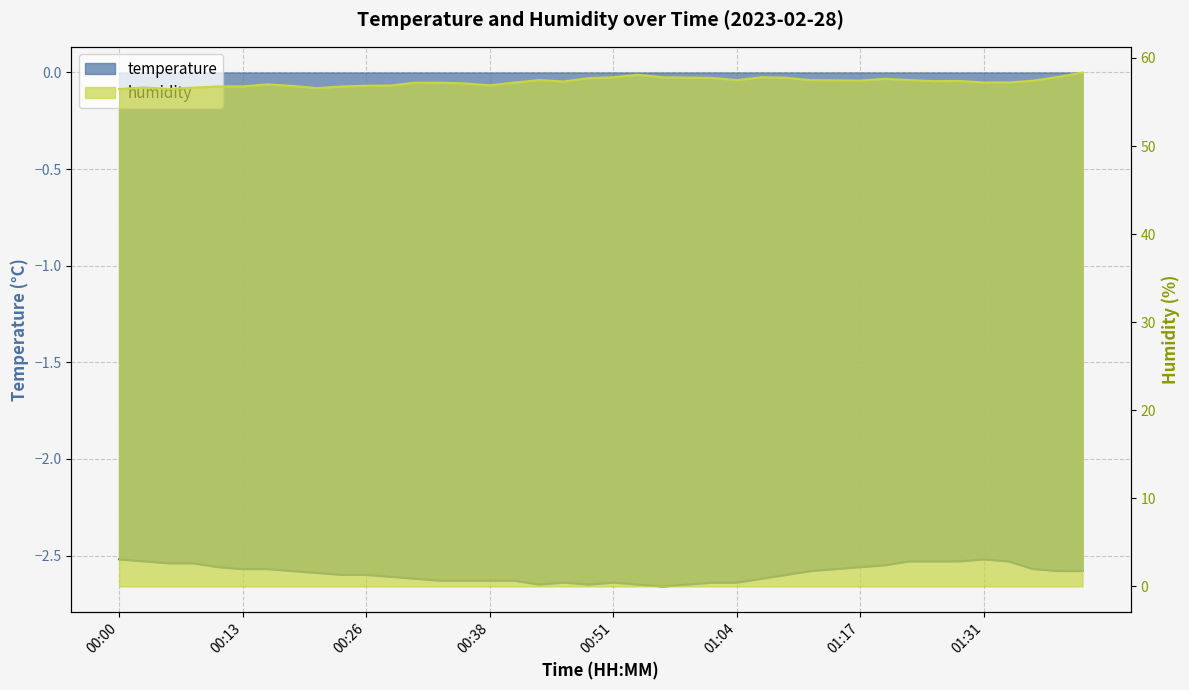

At which category does temperature reach its first local peak?

00:46